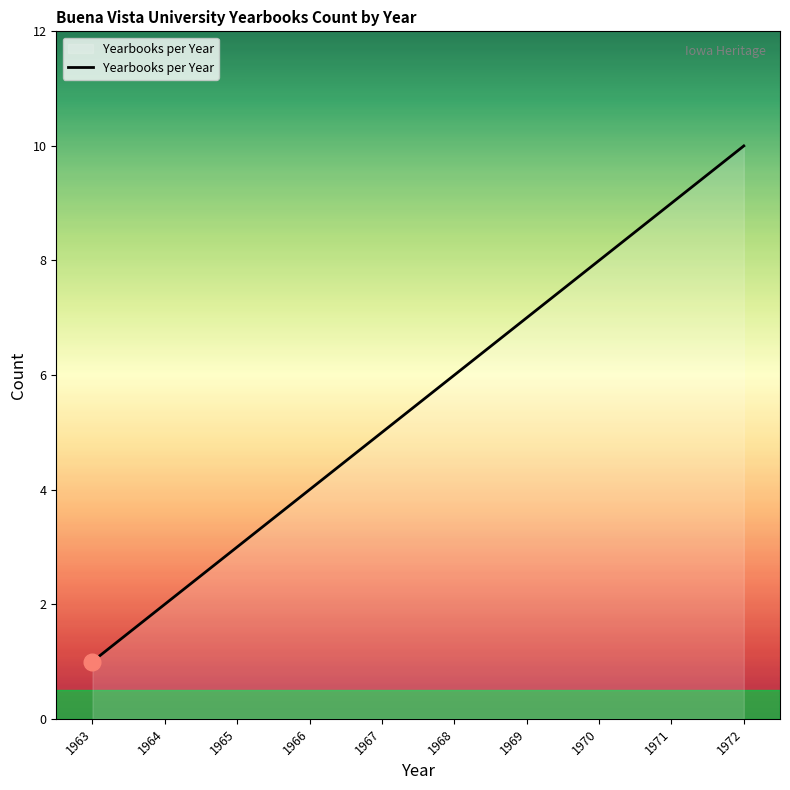

How many values are between 3 and 8?

6